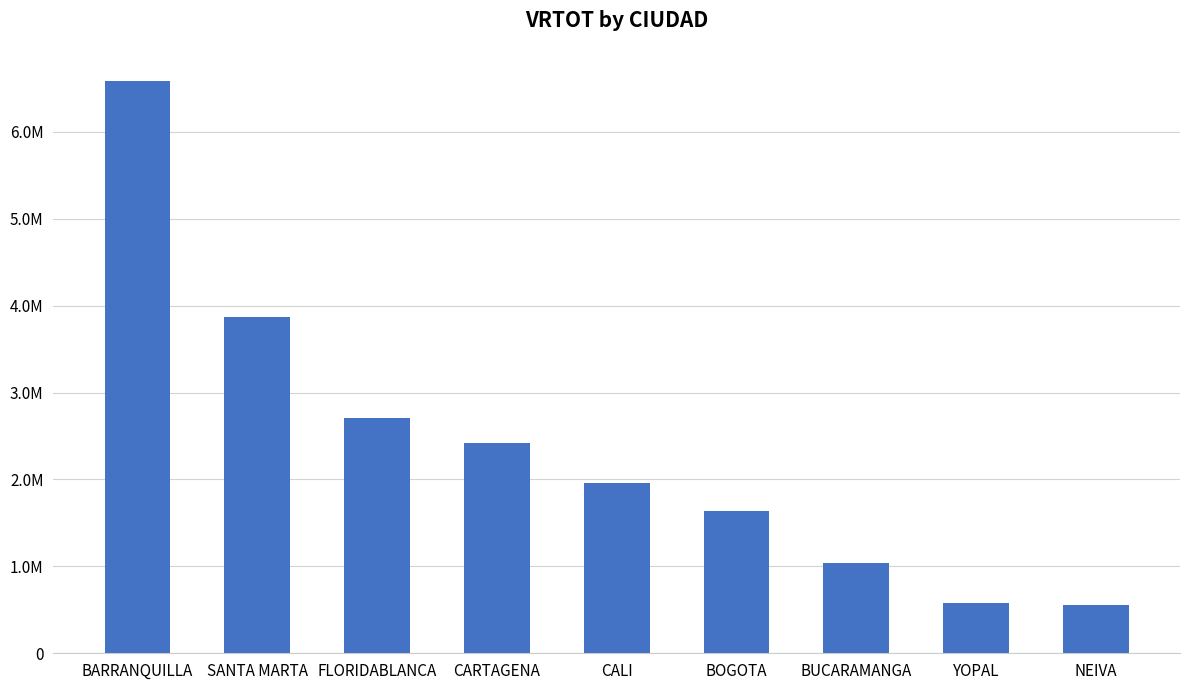

Are the bars horizontal?

No